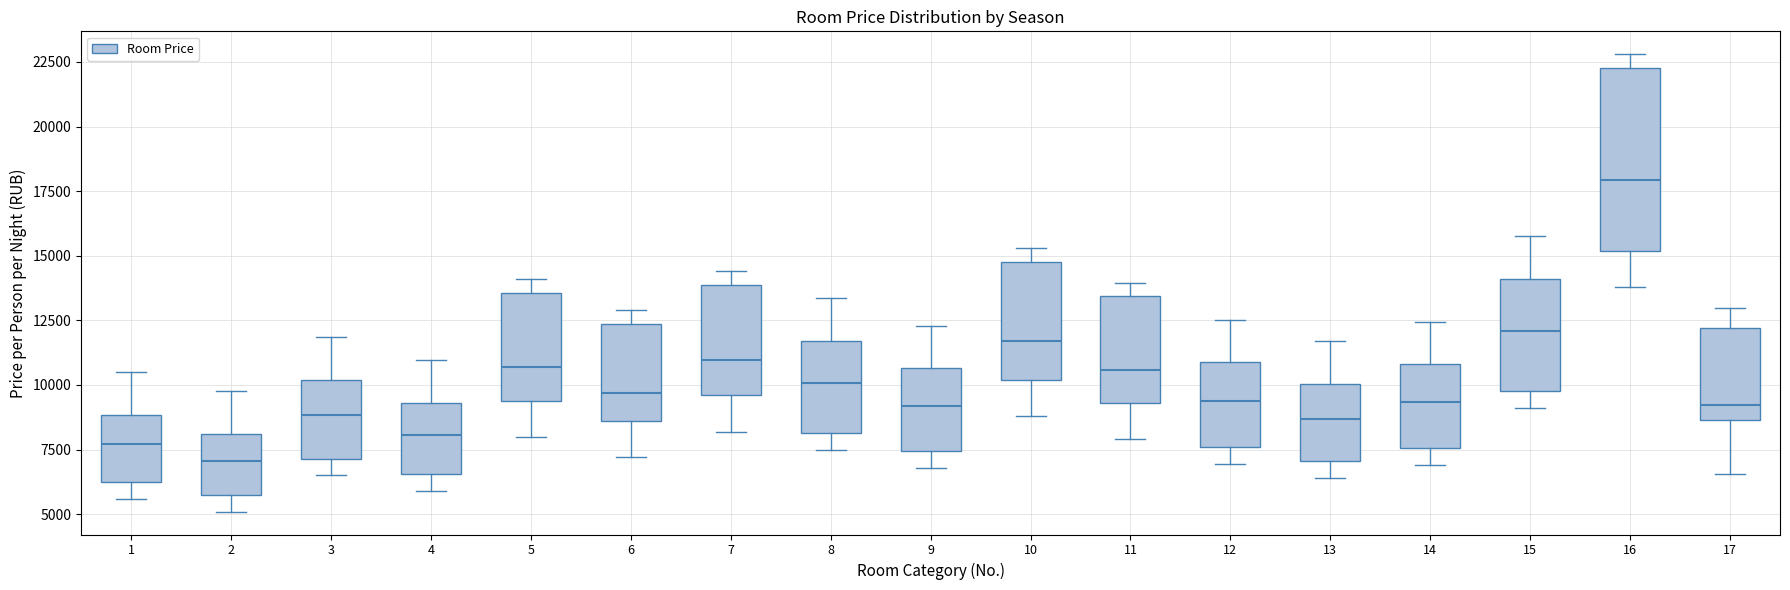

Where does the upper whisker of the box at x = 17 end on the y-axis? The values are not printed on the chart, so give them approximately, as read against the axis.

13000